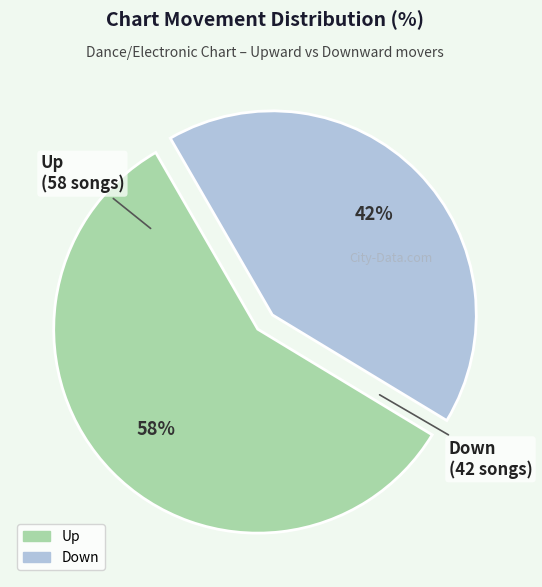

The Up slice represents 52% of the pie. True or false?

False